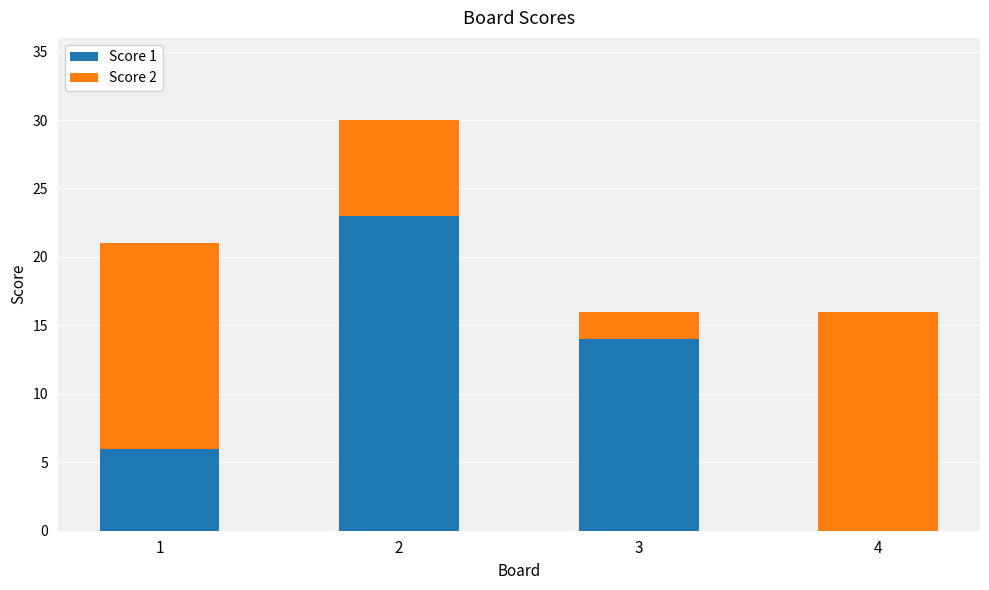

What are all the series names shown in the legend?

Score 1, Score 2